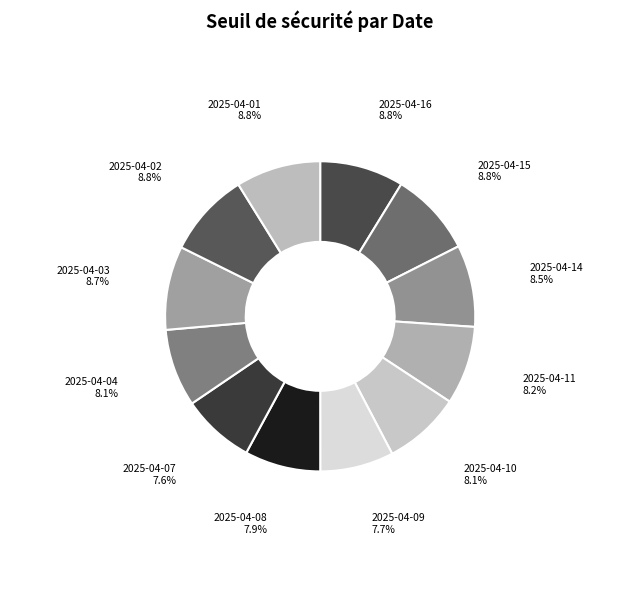

Do 2025-04-15 and 2025-04-14 together represent more than half of the pie?

No